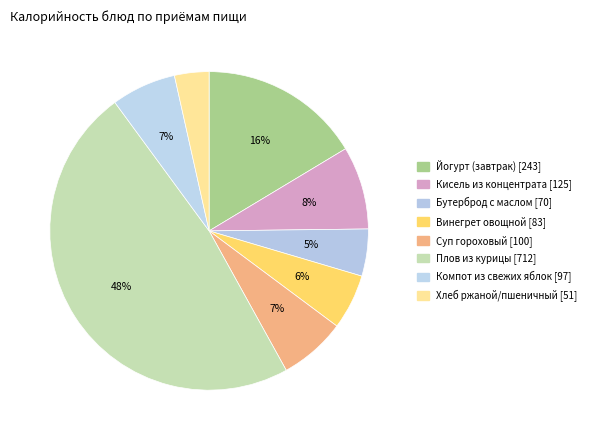

To the nearest percent, what portion does Бутерброд с маслом represent?

5%